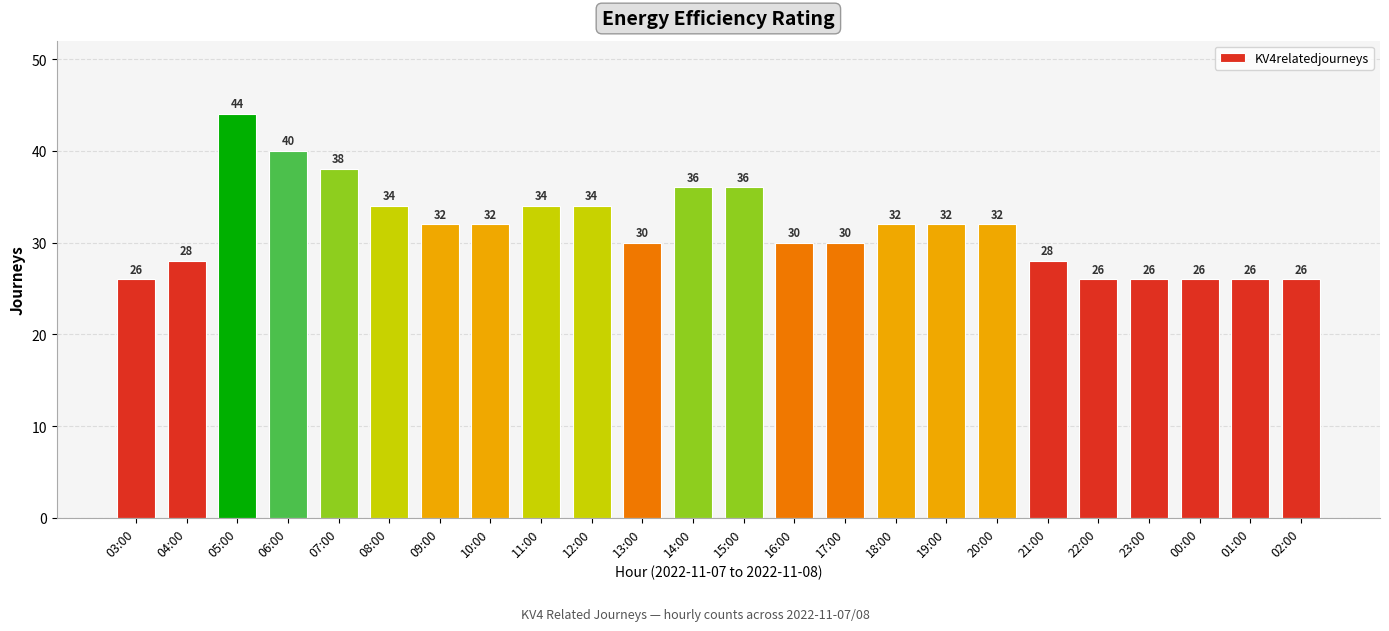

The value at 08:00 is 57. True or false?

False